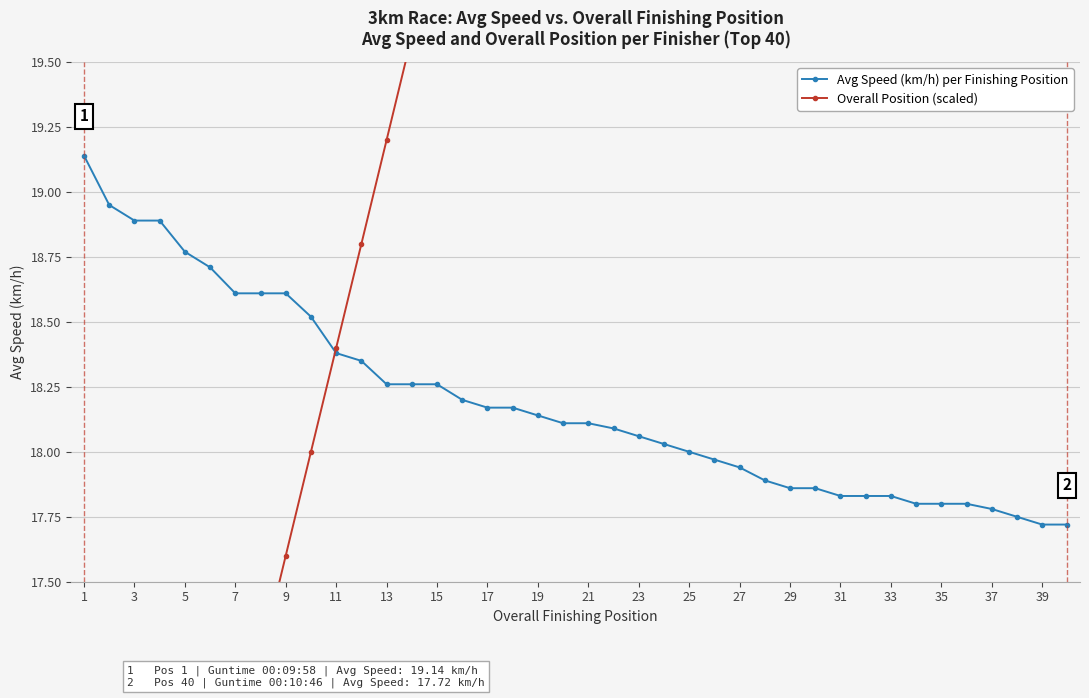

What is the lowest value of the Avg Speed (km/h) per Finishing Position series?

17.7